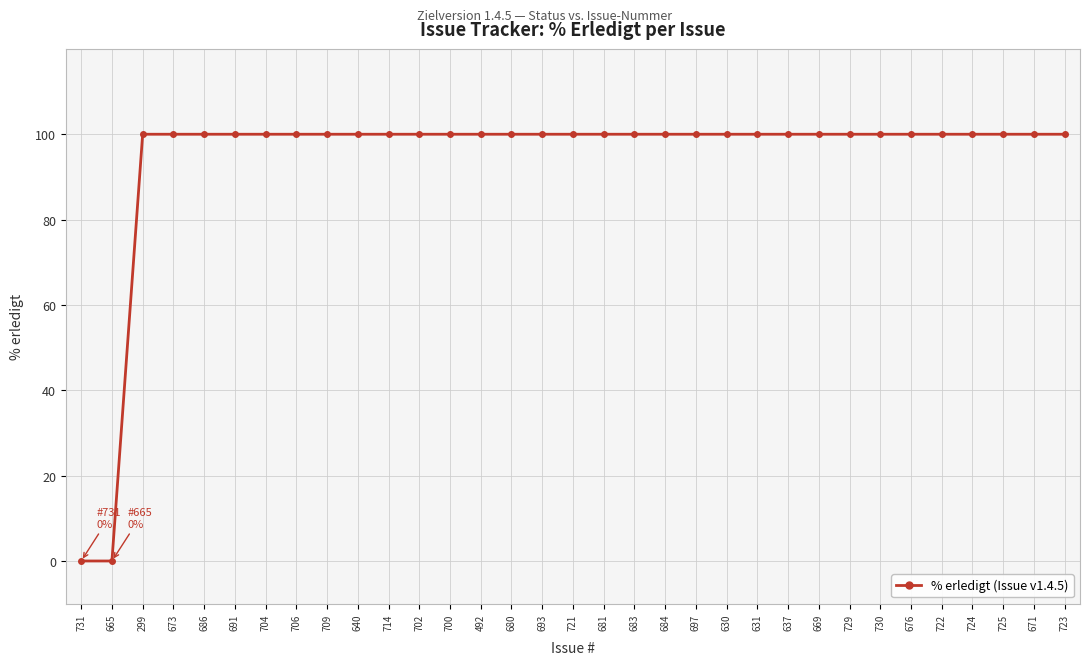

Approximately how many times larger is the value at 724 compared to 729?

1.0